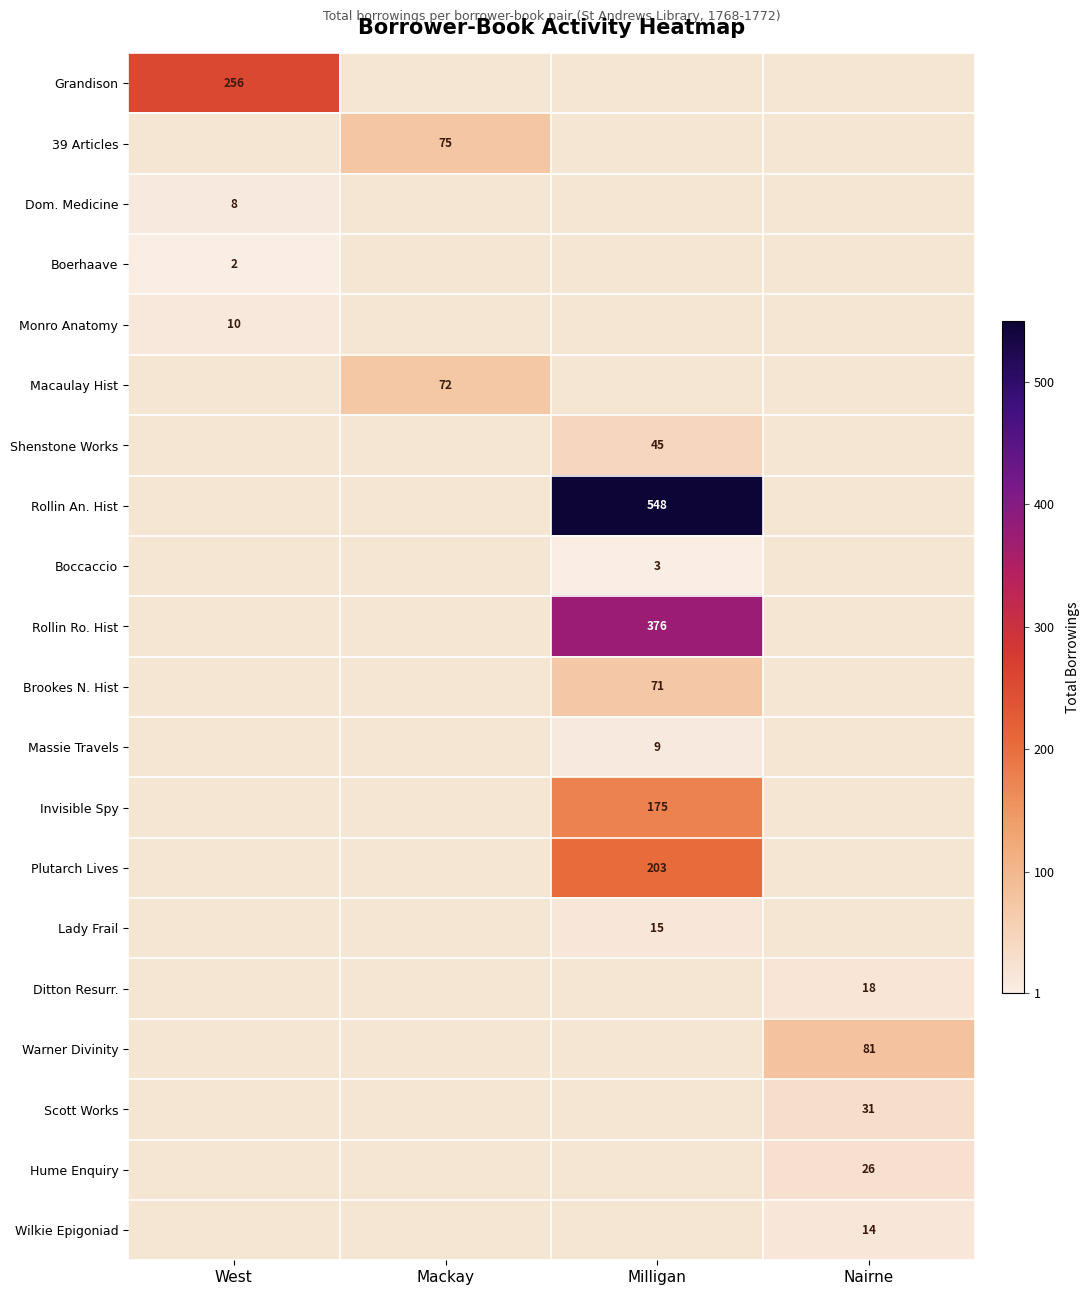

What is the smallest value displayed?

2.0